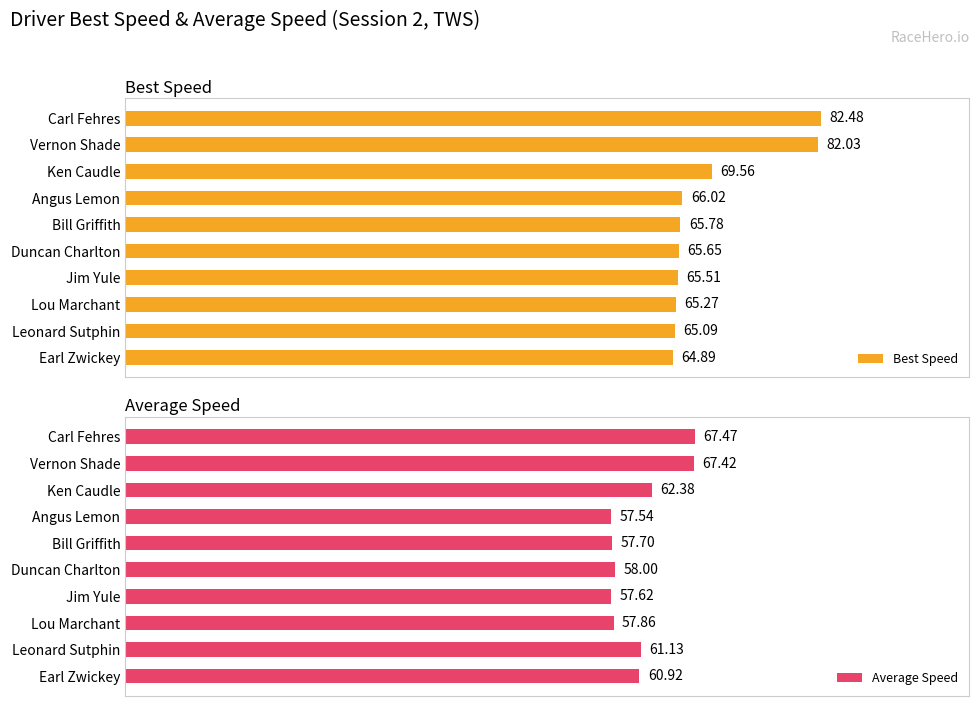

Which series has the largest range (max minus min)?

Best Speed